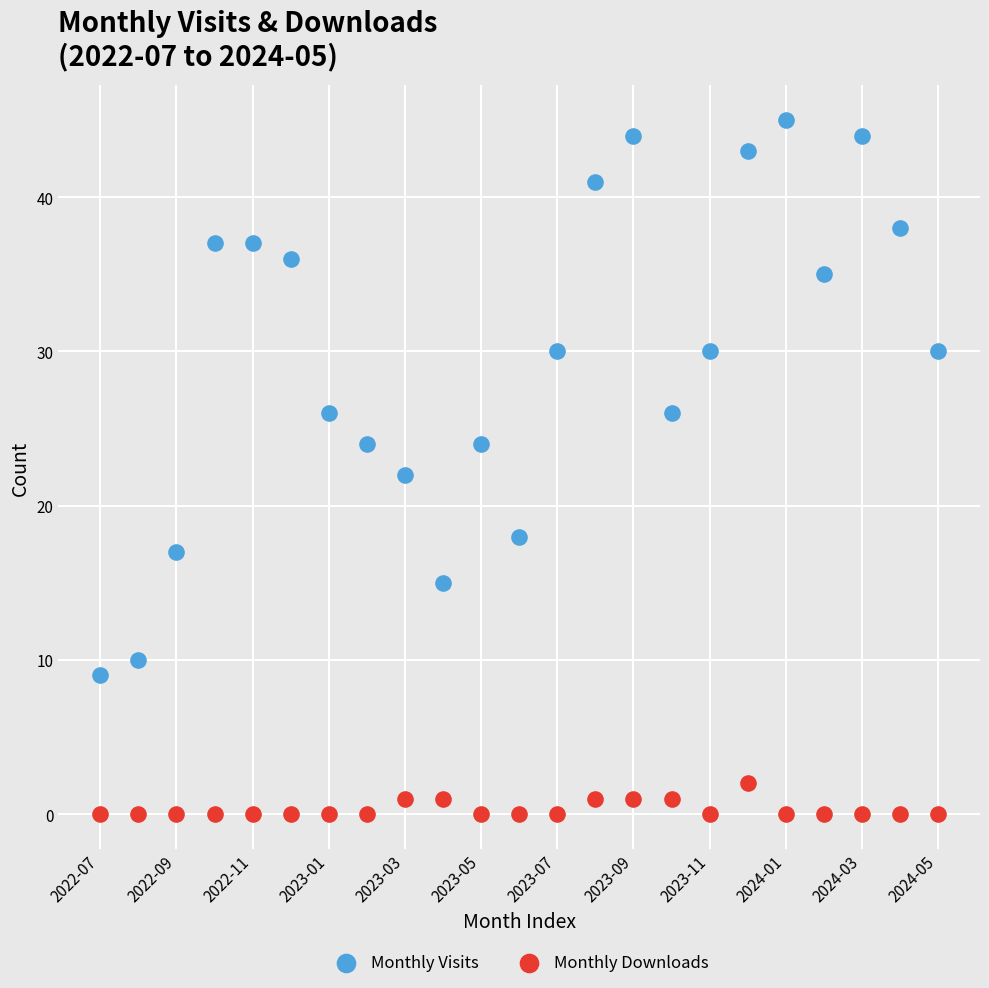

Which series has the largest Y range (max minus min)?

Monthly Visits